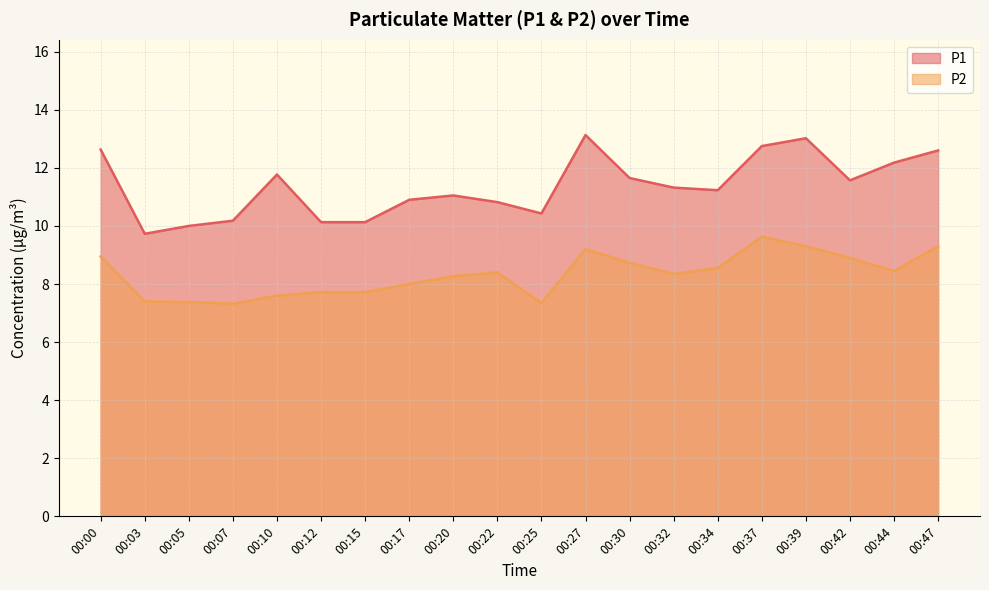

How many lines are shown in the chart?

2